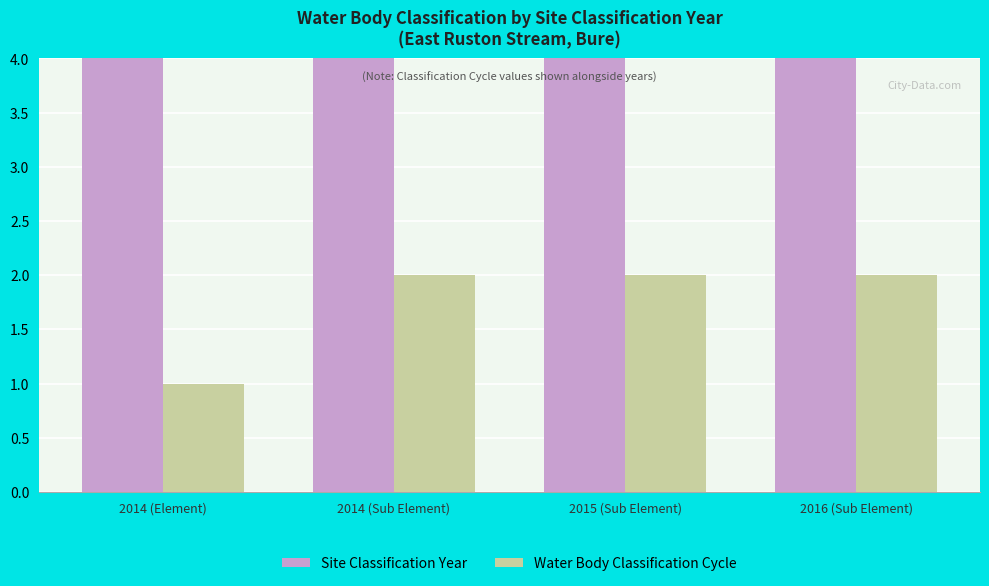

Rank the series at 2016 (Sub Element) from lowest to highest value.

Water Body Classification Cycle, Site Classification Year